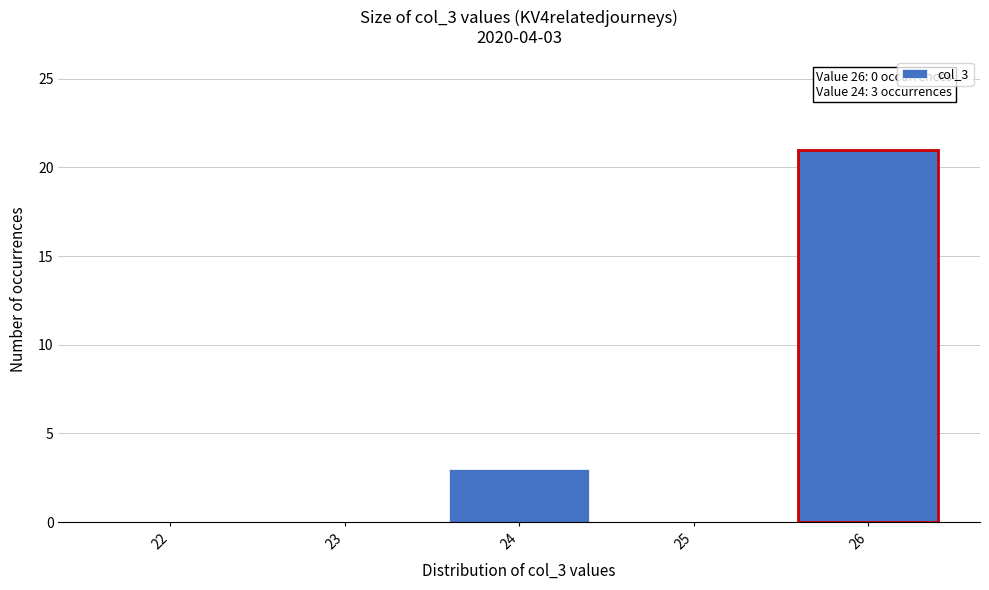

Reading right to left, transcribe all the data shown in this chart.

26=21	25=0	24=3	23=0	22=0